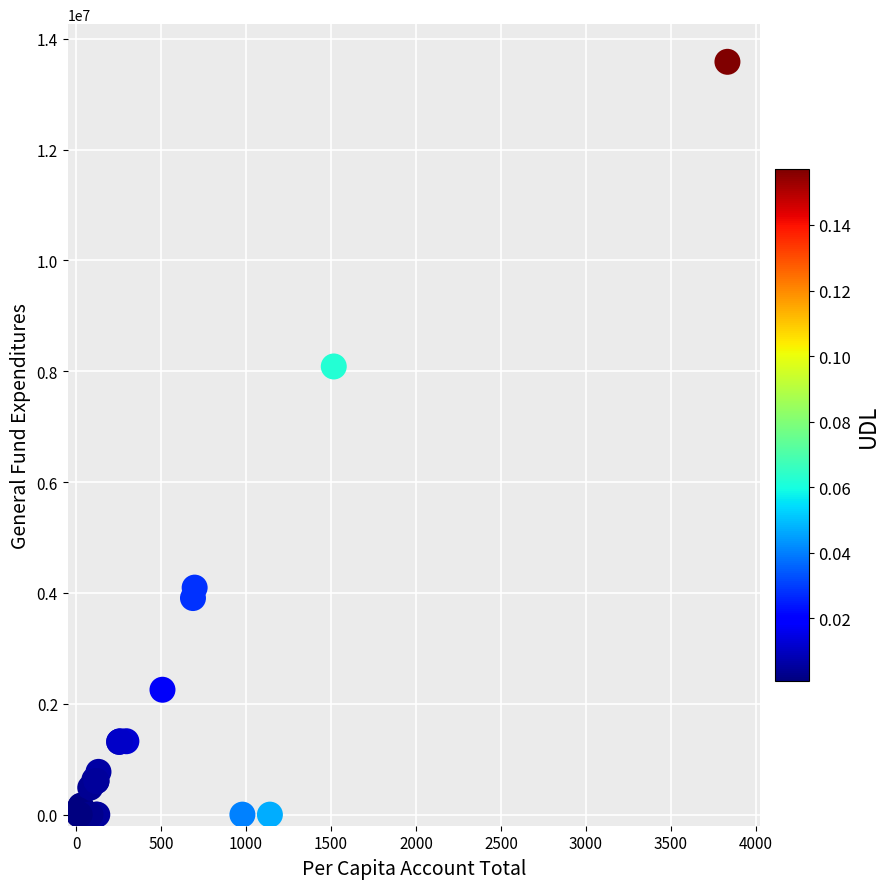

What Y value in the scatter plot is closest to 6792552?

8087356